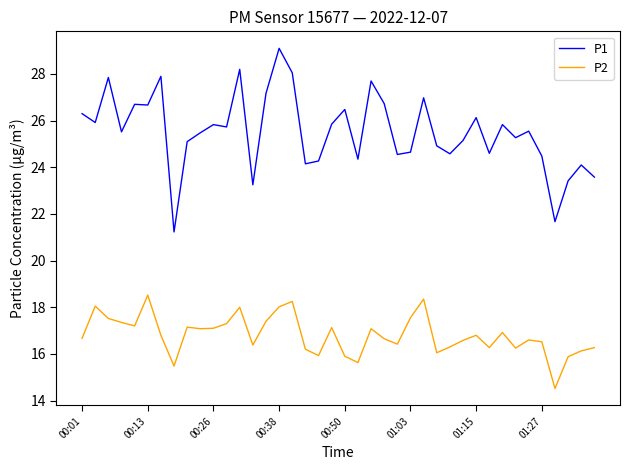

What is the average value of the P2 series?

16.8